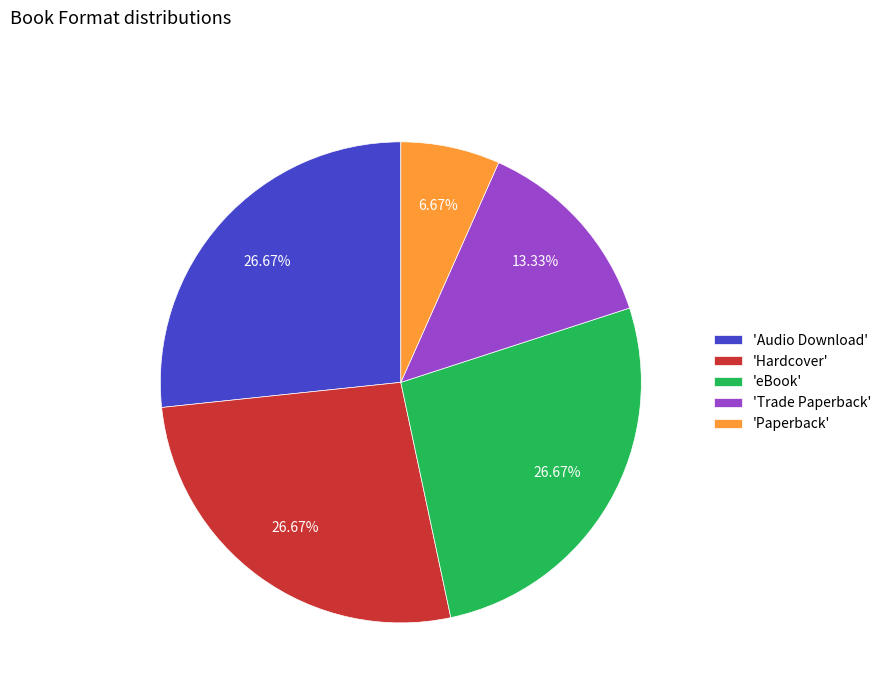

Is there a majority slice in this chart?

No